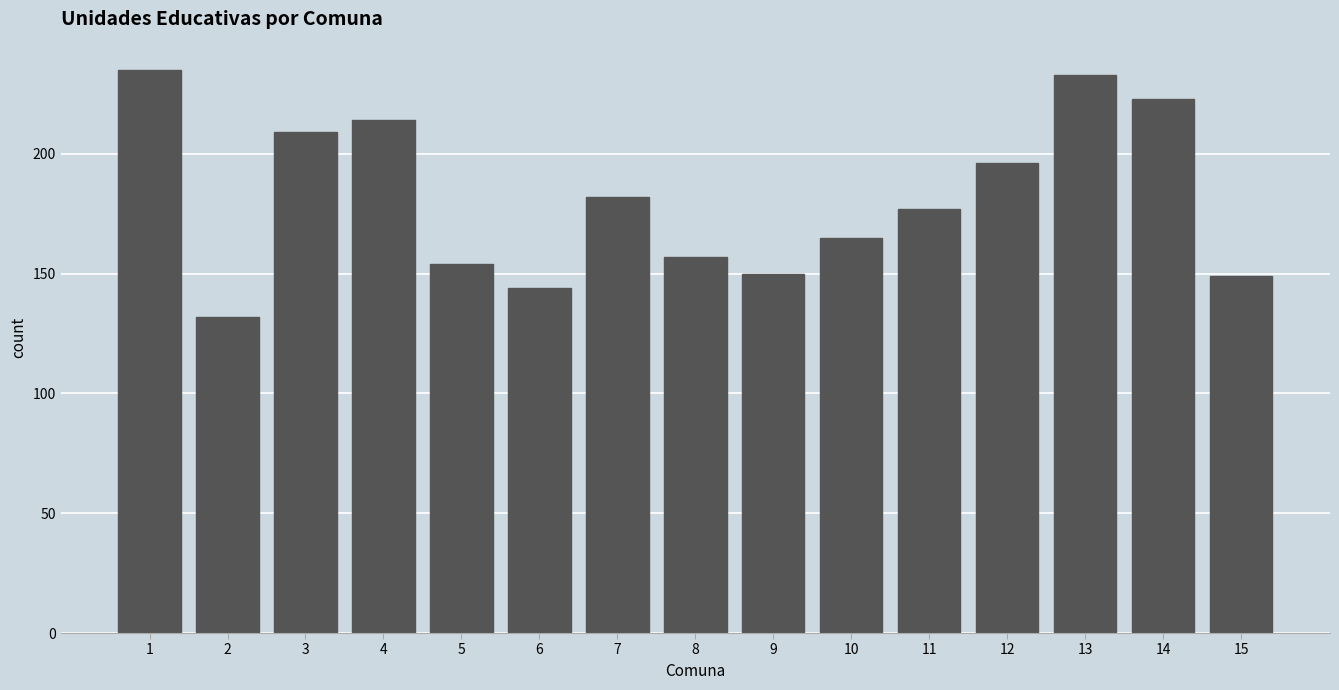

Reading left to right, transcribe all the data shown in this chart.

1=235	2=132	3=209	4=214	5=154	6=144	7=182	8=157	9=150	10=165	11=177	12=196	13=233	14=223	15=149